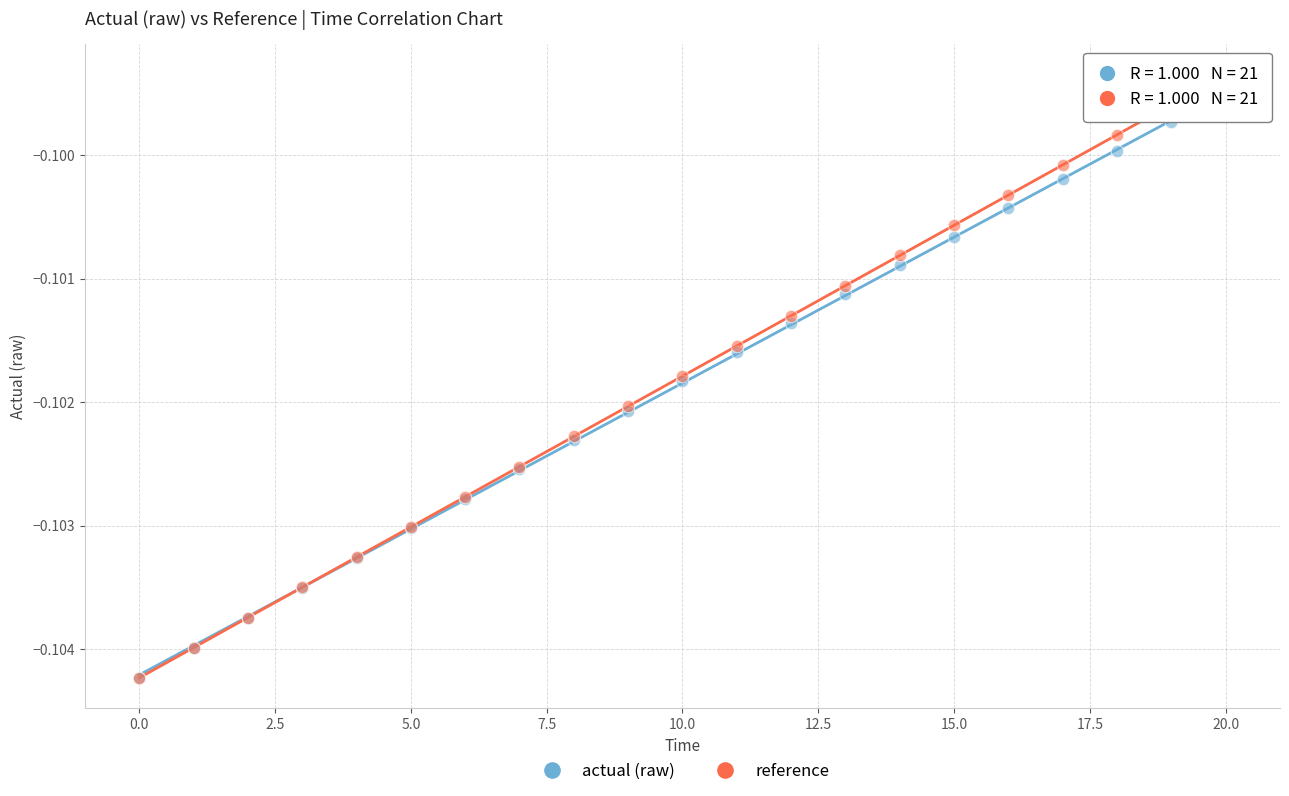

What are all the series names shown in the legend?

actual (raw), reference